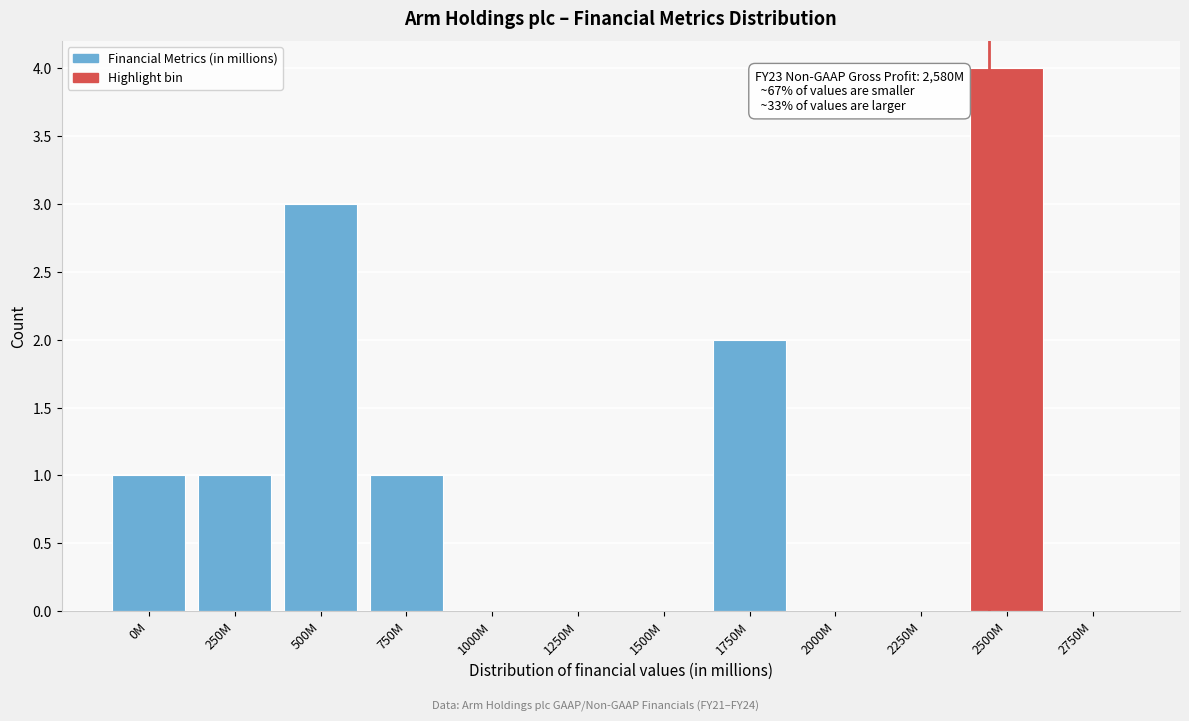

Reading right to left, transcribe all the data shown in this chart.

2750M=0	2500M=4	2250M=0	2000M=0	1750M=2	1500M=0	1250M=0	1000M=0	750M=1	500M=3	250M=1	0M=1